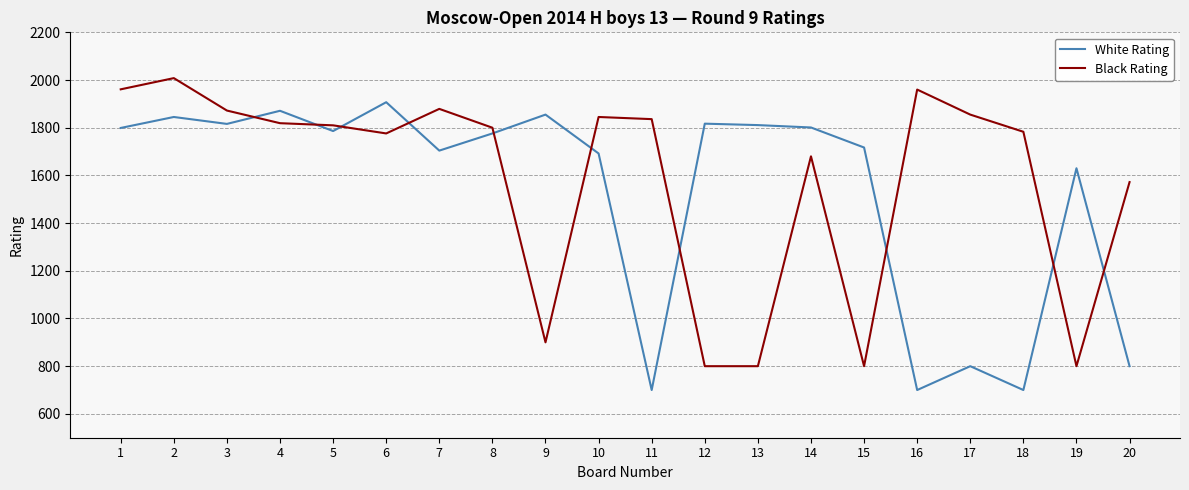

How many lines are shown in the chart?

2